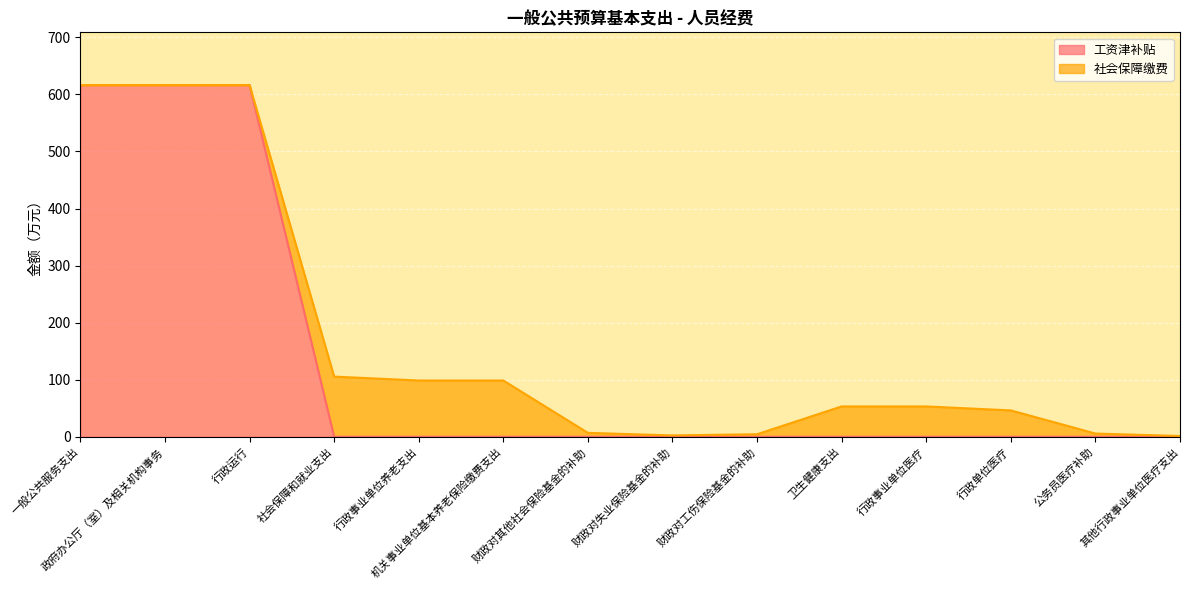

Which has a higher value, 财政对其他社会保险基金的补助 or 公务员医疗补助?

财政对其他社会保险基金的补助